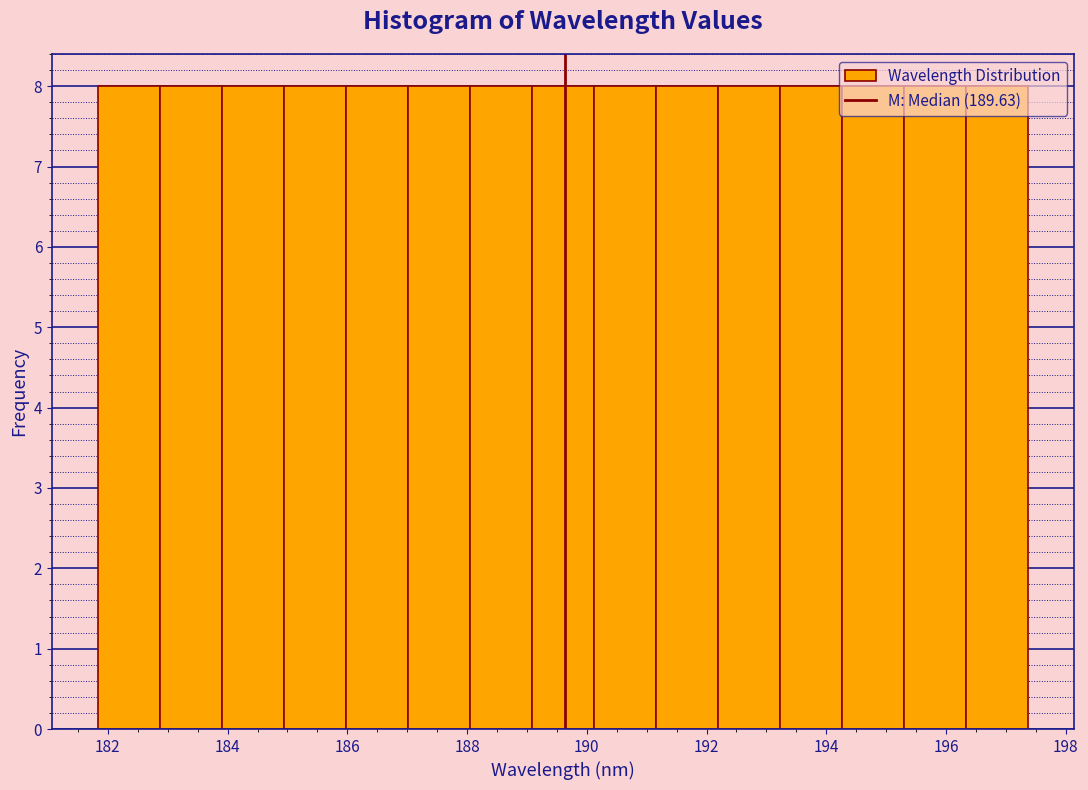

How tall is the bar that spans 181.8 to 182.8 on the x-axis? Neither the bar edges nor the heights are printed on the chart, so give them approximately, as read against the axes.

8